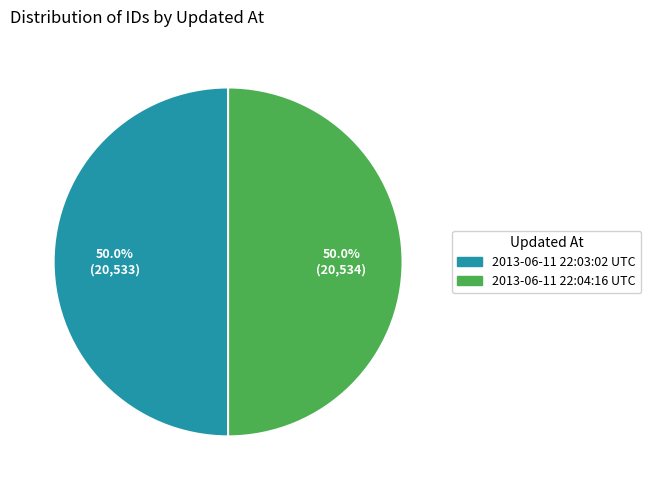

Approximately how many times larger is the value at 2013-06-11 22:04:16 UTC compared to 2013-06-11 22:03:02 UTC?

1.0